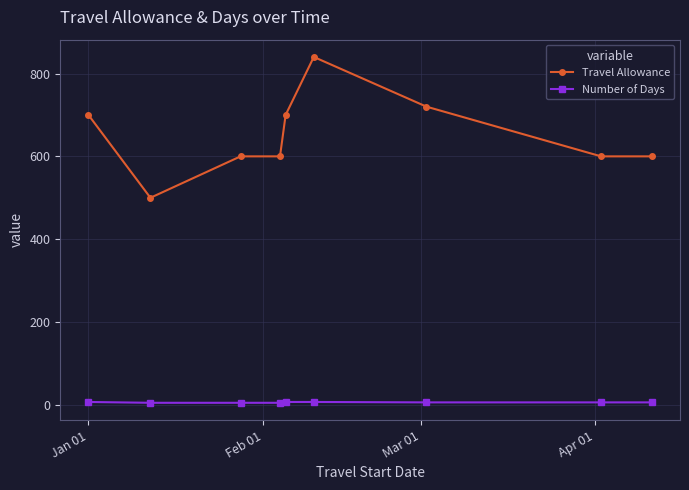

Which series has the widest spread of values?

Travel Allowance